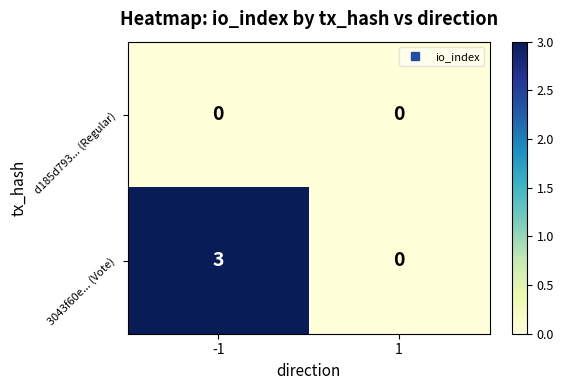

Reading left to right, extract all data points from this chart.

d185d793... (Regular): 0	0
3043f60e... (Vote): 3	0